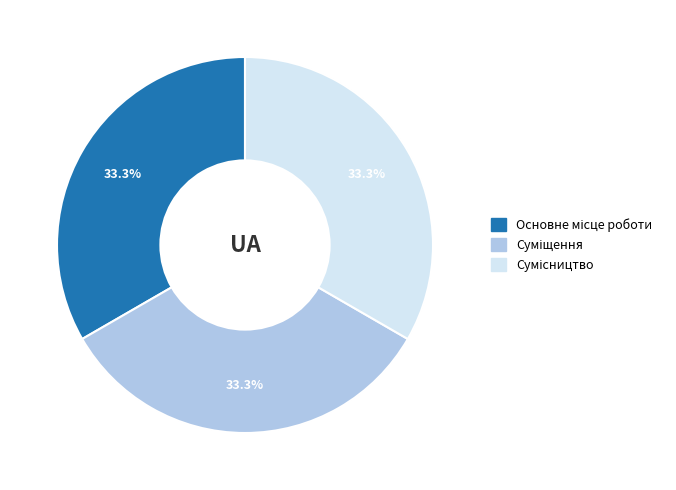

Is there a majority slice in this chart?

No